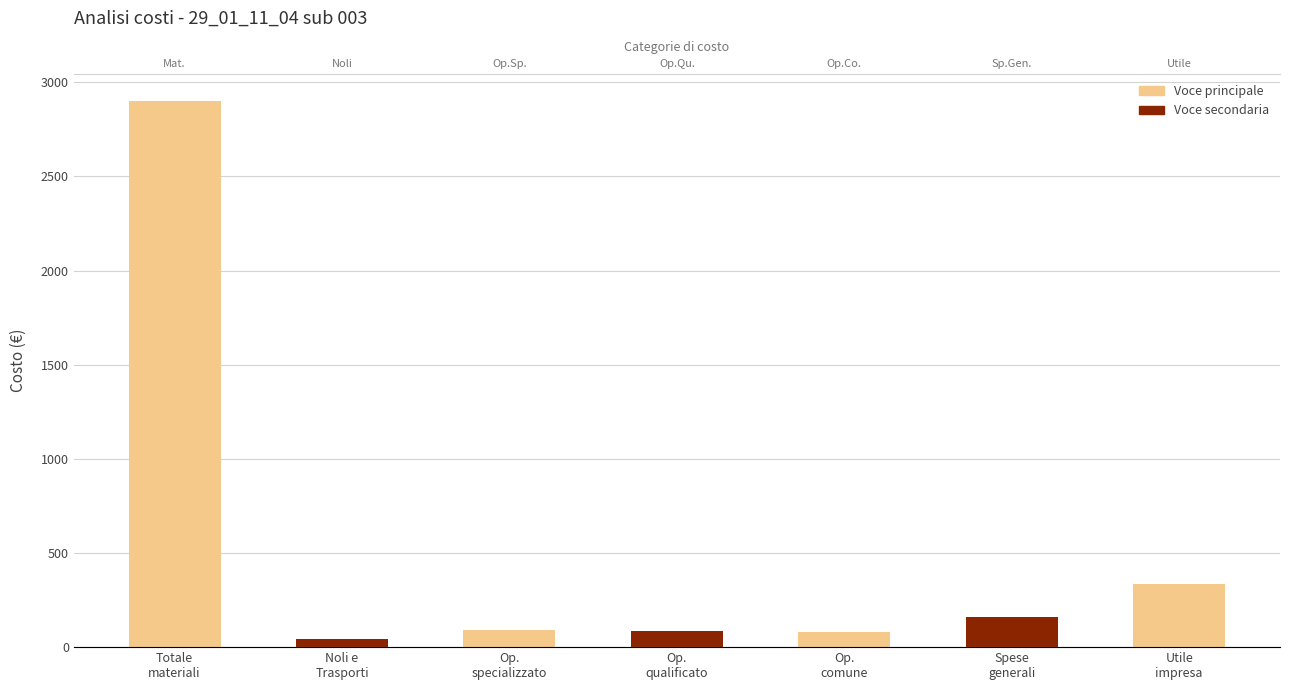

Count the number of data series in this chart.

1